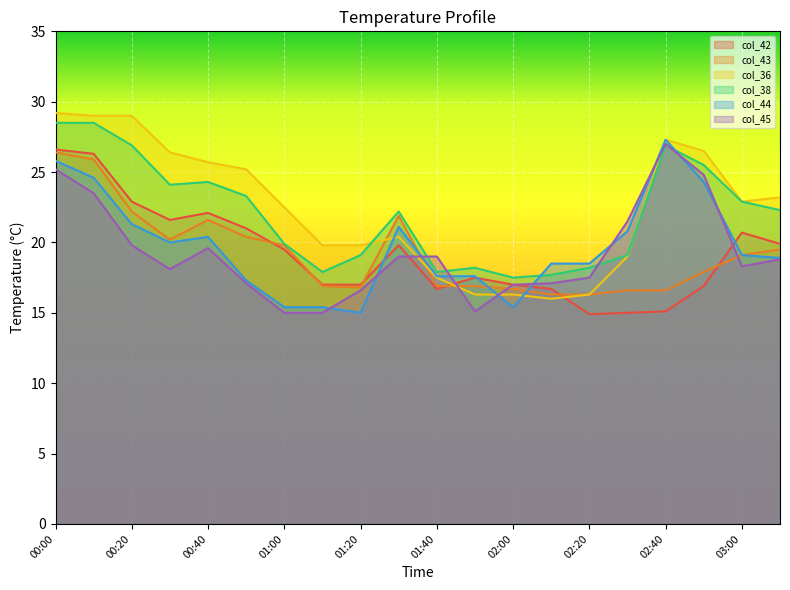

What is the label of the 12th point from the left?

01:50